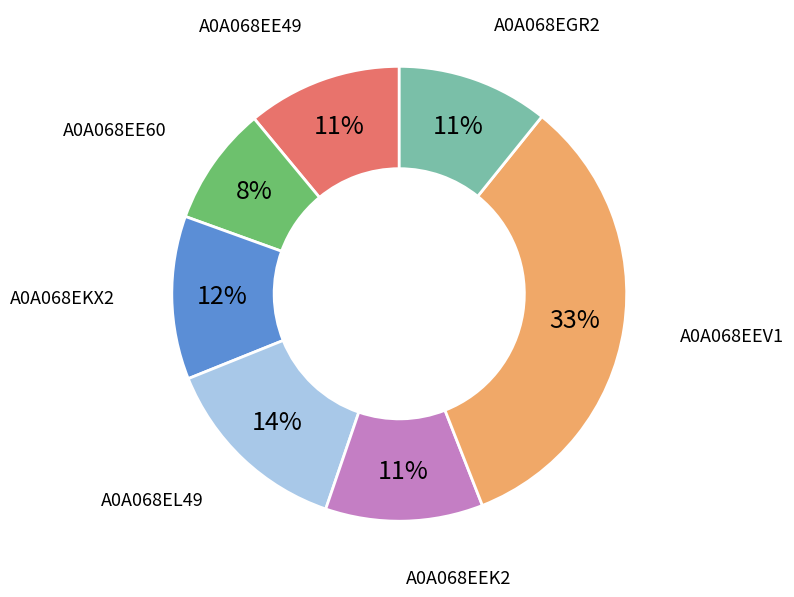

Which has a higher value, A0A068EKX2 or A0A068EE60?

A0A068EKX2